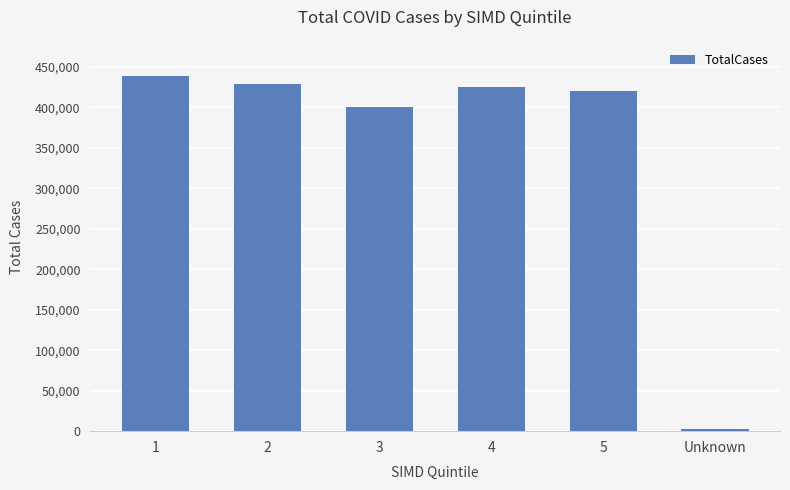

What is the average value?

352495